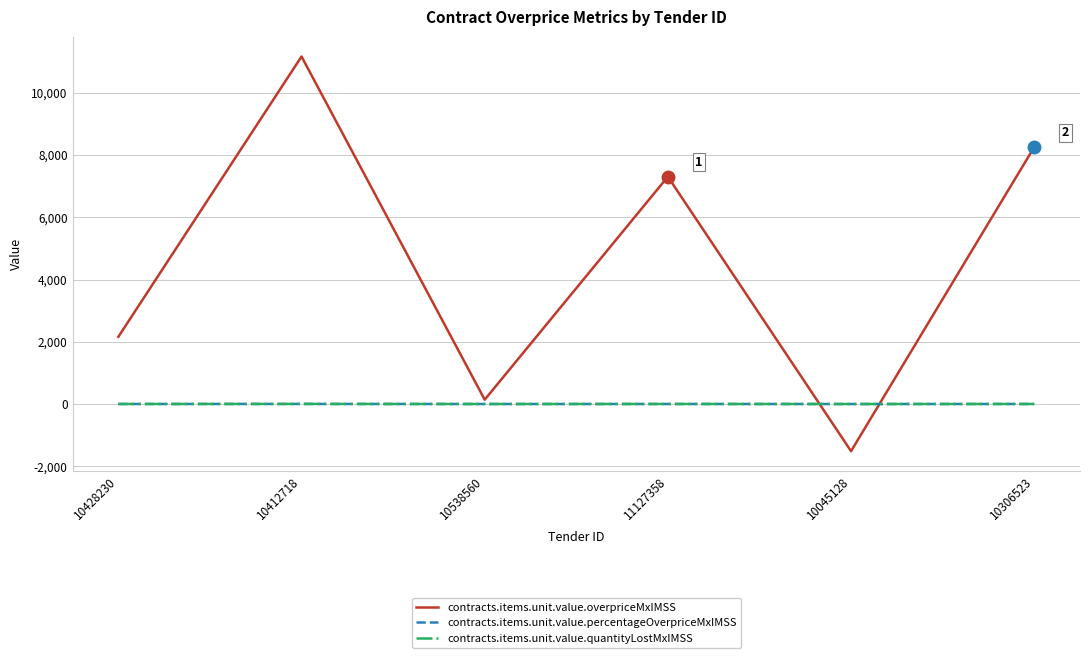

Read the contracts.items.unit.value.quantityLostMxIMSS value at 11127358.

0.9